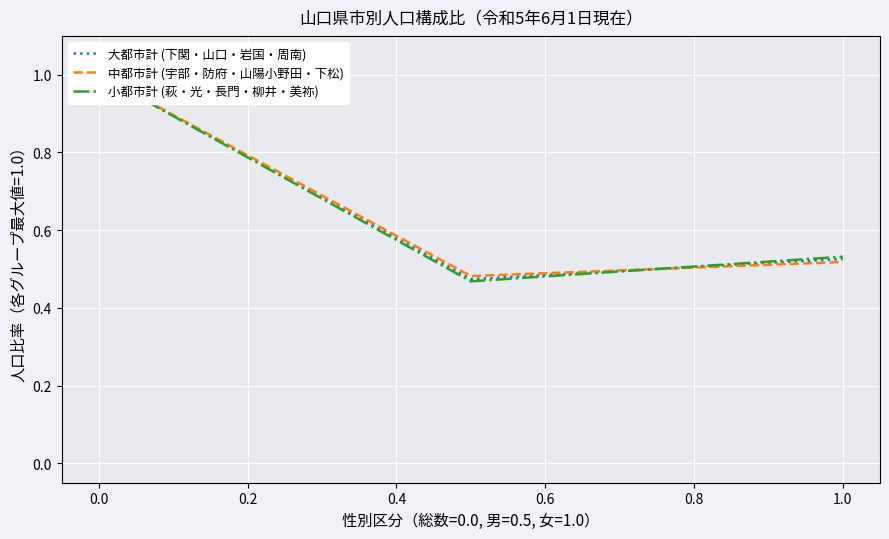

Reading right to left, what are all the values shown in this chart?

大都市計 (下関・山口・岩国・周南): 0.5	0.5	1.0
中都市計 (宇部・防府・山陽小野田・下松): 0.5	0.5	1.0
小都市計 (萩・光・長門・柳井・美祢): 0.5	0.5	1.0